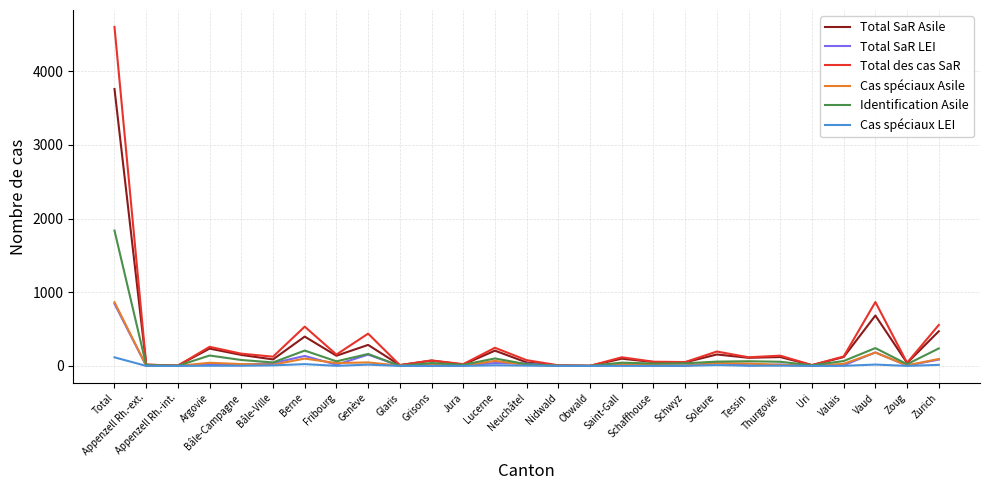

Which series has the widest spread of values?

Total des cas SaR